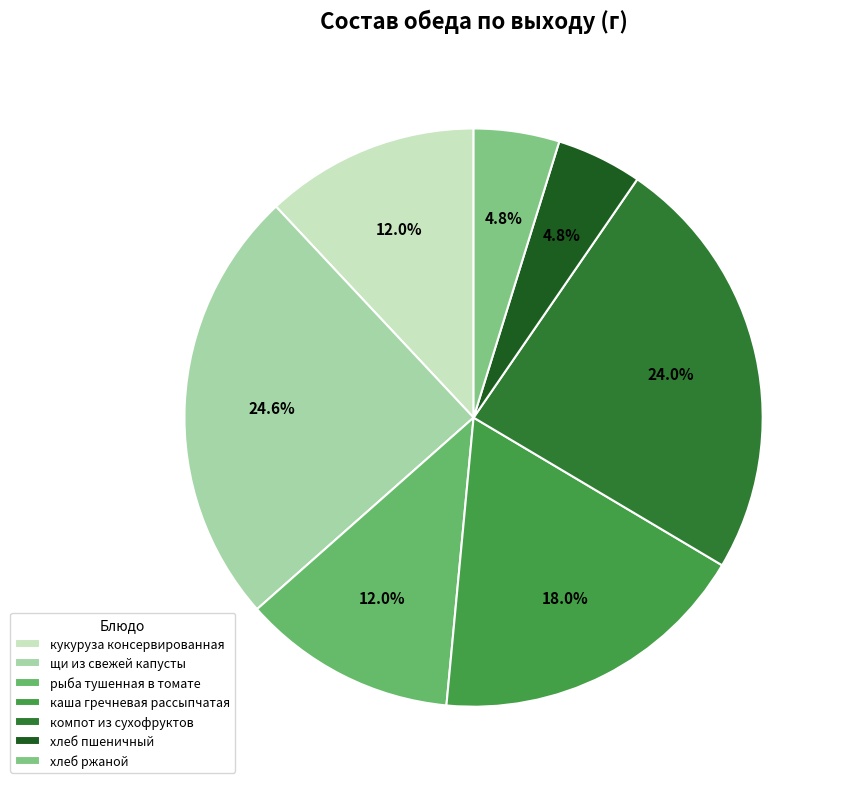

What percentage do хлеб ржаной and каша гречневая рассыпчатая together represent?

22.8%